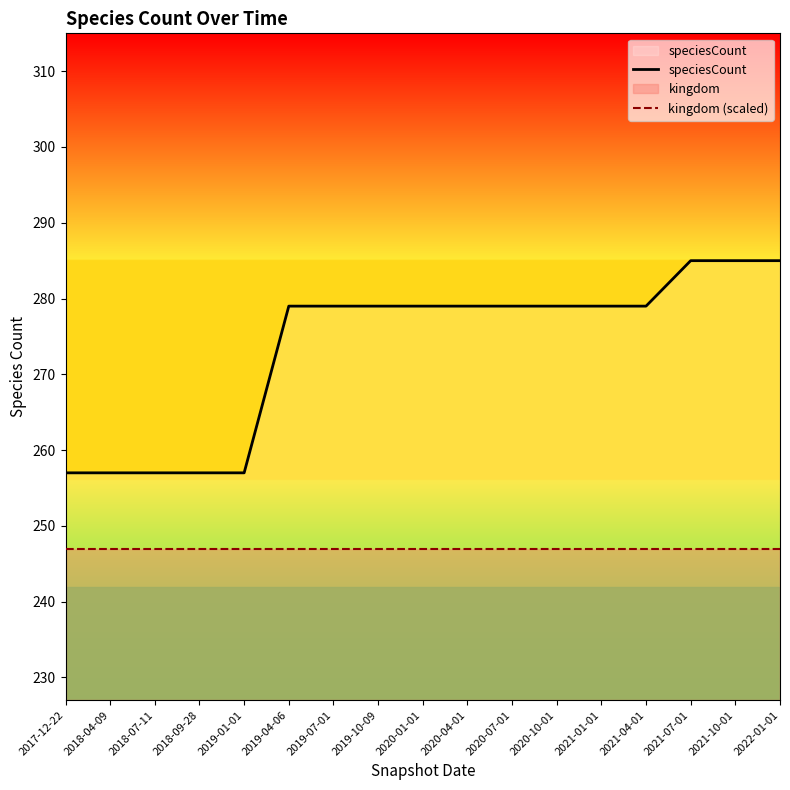

List the series in order of their peak value, highest first.

speciesCount, kingdom (scaled)